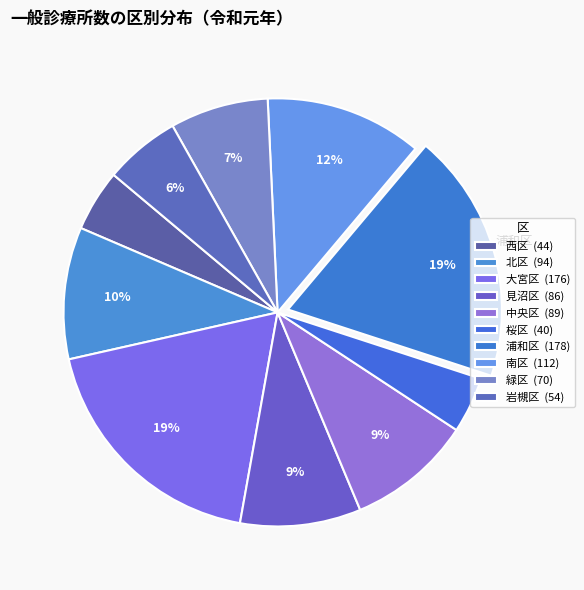

How many segments does this pie chart have?

10